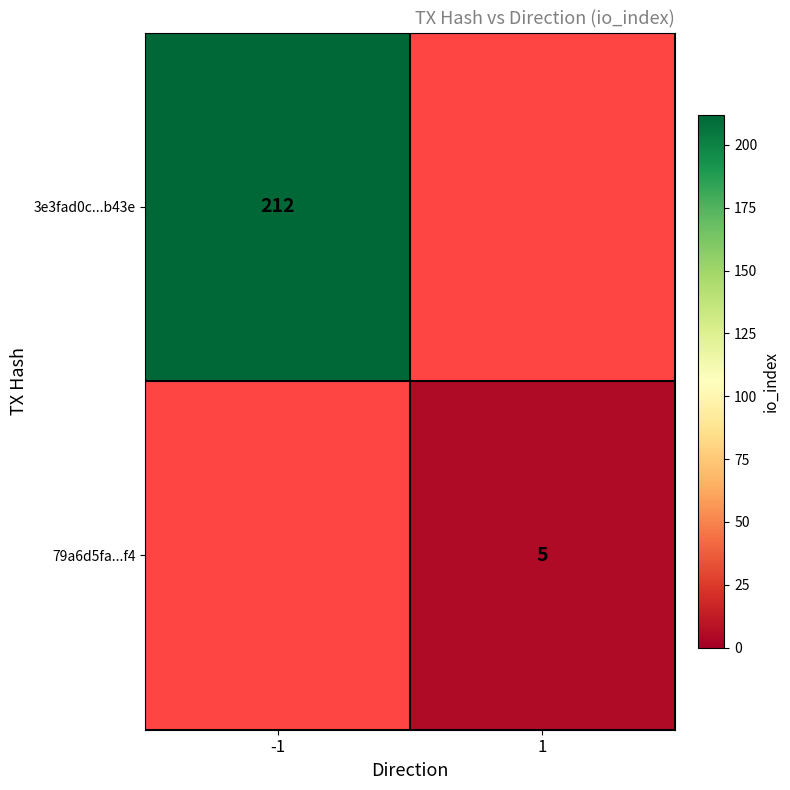

Is the value of 79a6d5fa...f4 at 1 greater than the value of 3e3fad0c...b43e at -1?

No